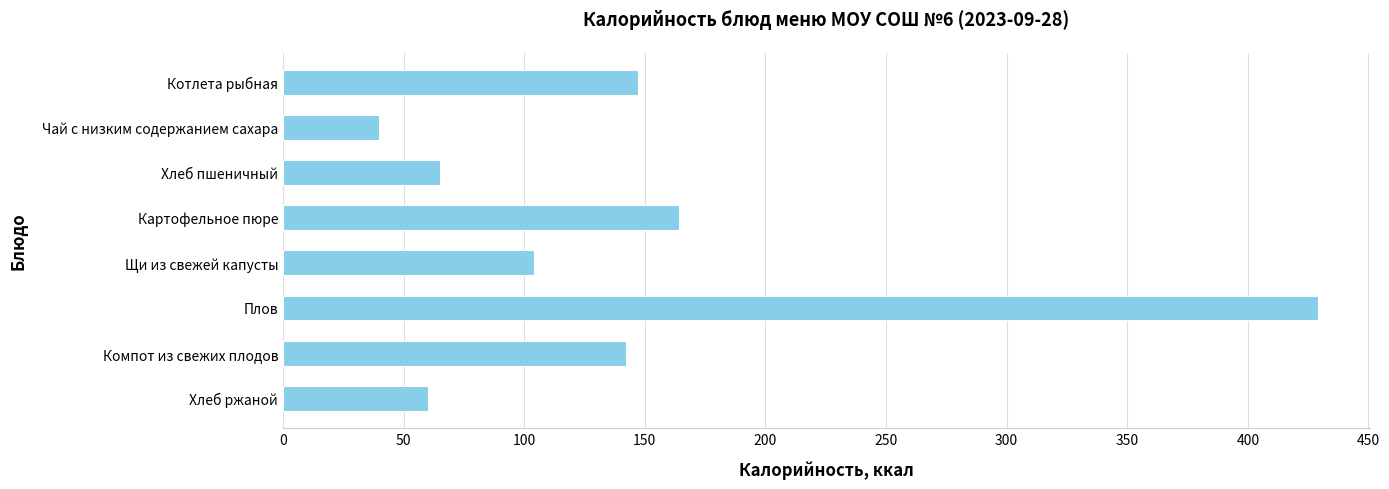

The value at Хлеб ржаной is 60. True or false?

True